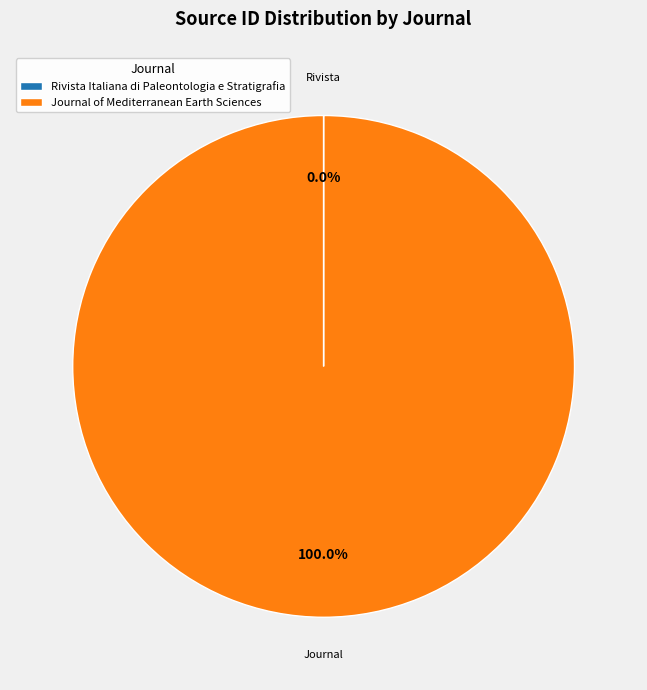

What is the majority slice?

Journal of Mediterranean Earth Sciences